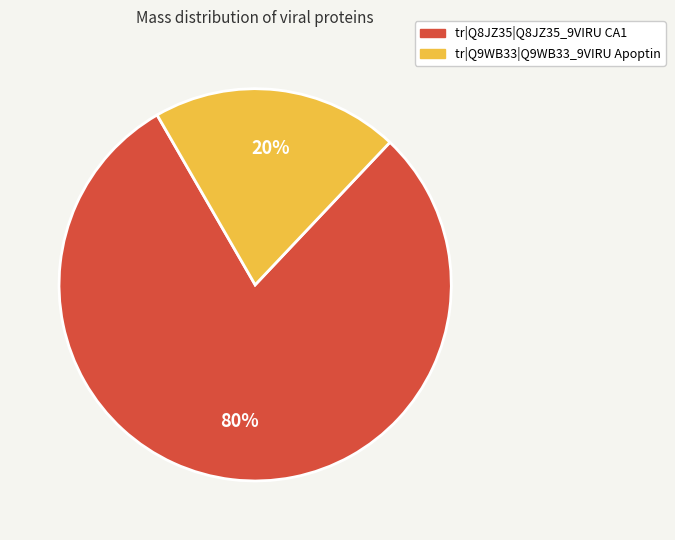

To the nearest percent, what portion does tr|Q9WB33|Q9WB33_9VIRU Apoptin represent?

20%